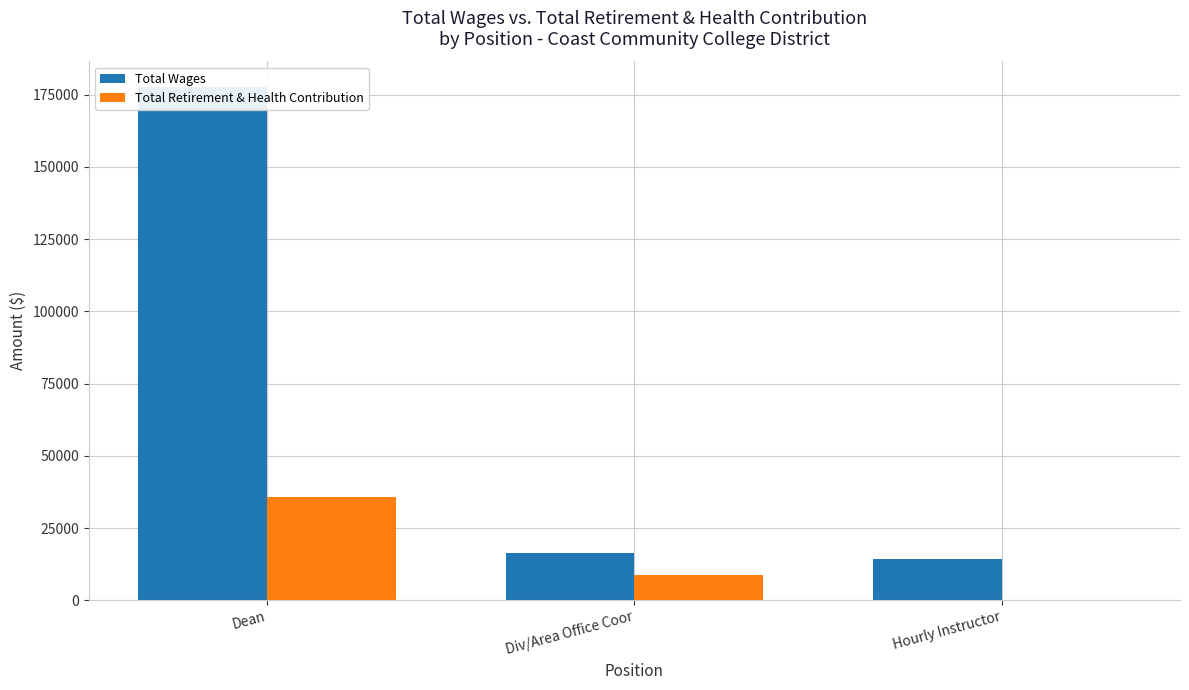

Reading right to left, list all the values displayed in this chart.

Total Wages: 14403	16228	177588
Total Retirement & Health Contribution: 187	8712	35726